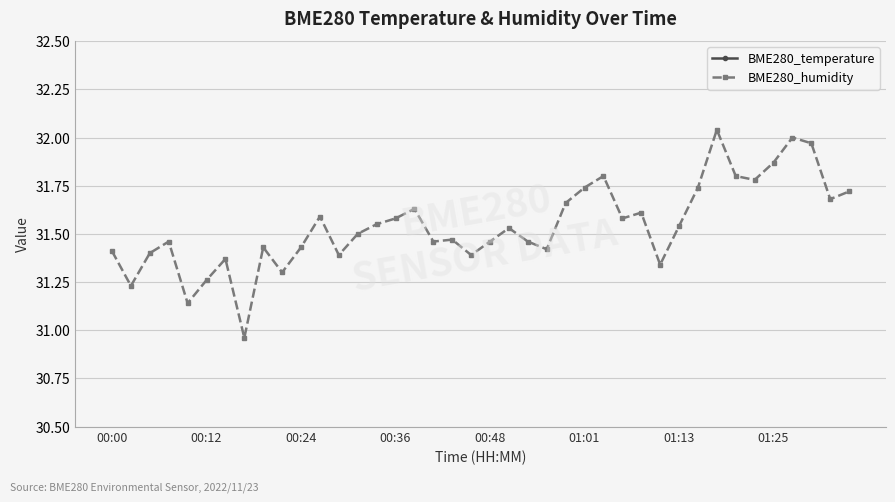

What is the sum of the BME280_humidity values at 37 and 15?

63.5